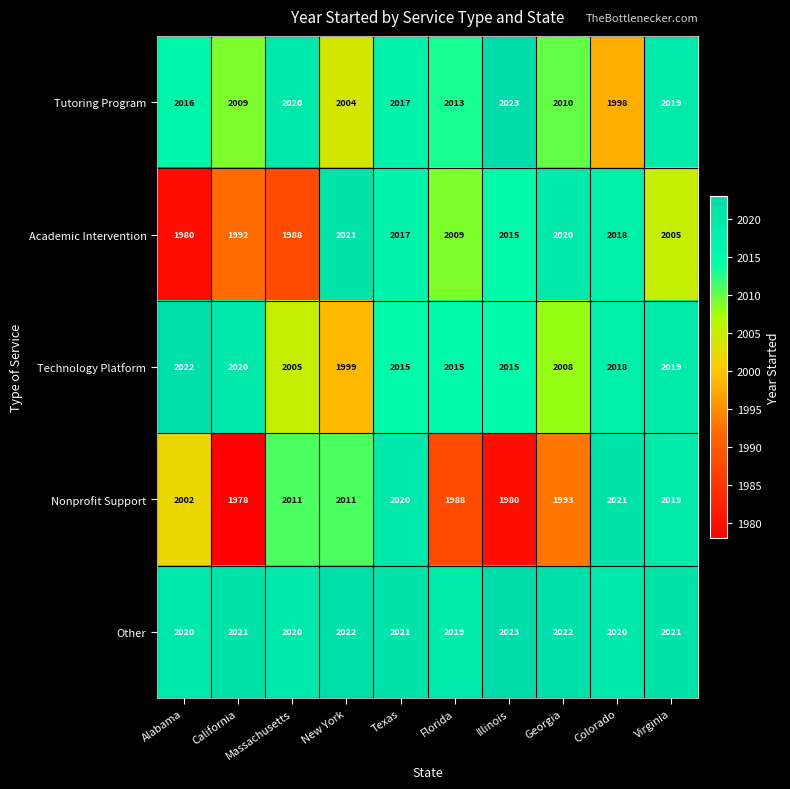

At how many categories does at least one series exceed 1981?

10